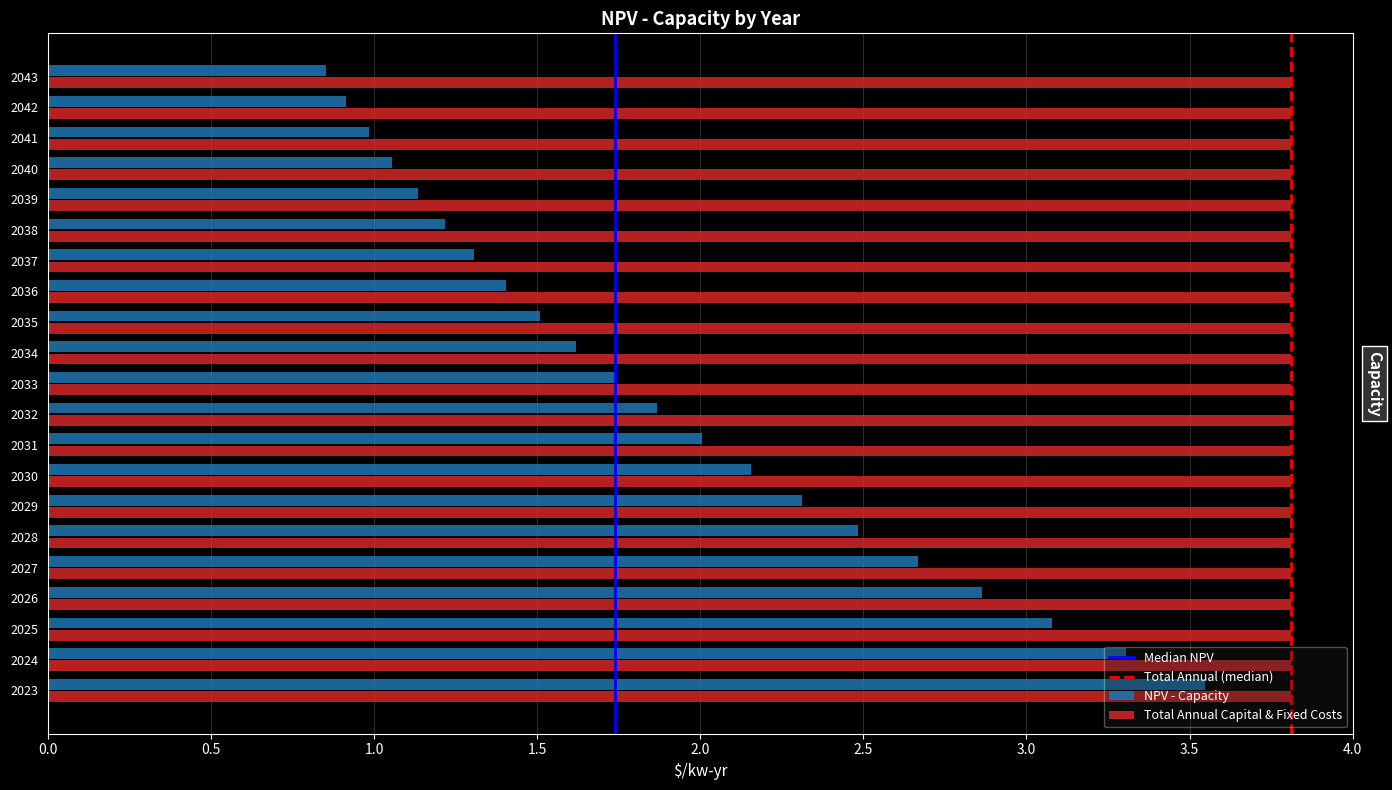

What is the sum of all Total Annual Capital & Fixed Costs values?

80.0